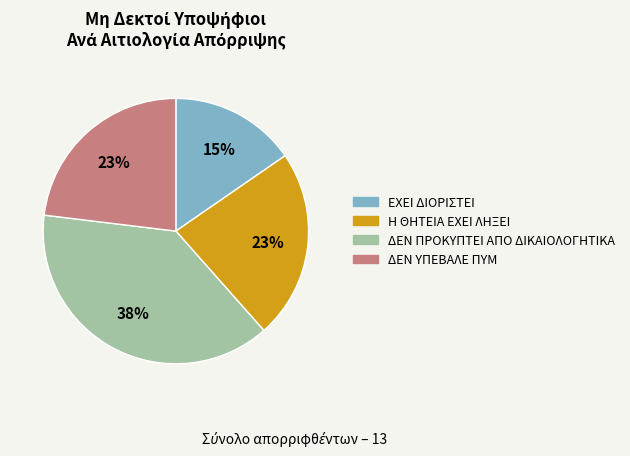

Which has a higher value, Η ΘΗΤΕΙΑ ΕΧΕΙ ΛΗΞΕΙ or ΔΕΝ ΠΡΟΚΥΠΤΕΙ ΑΠΟ ΔΙΚΑΙΟΛΟΓΗΤΙΚΑ?

ΔΕΝ ΠΡΟΚΥΠΤΕΙ ΑΠΟ ΔΙΚΑΙΟΛΟΓΗΤΙΚΑ